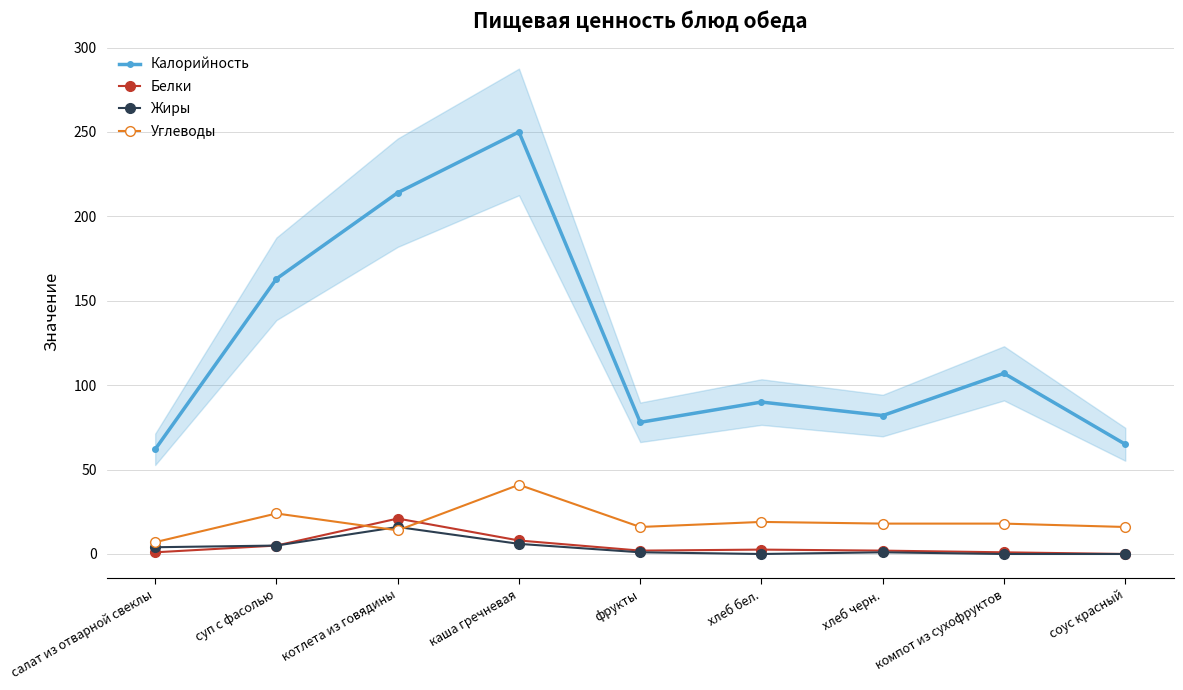

Where does the Белки series first go above 2?

суп с фасолью